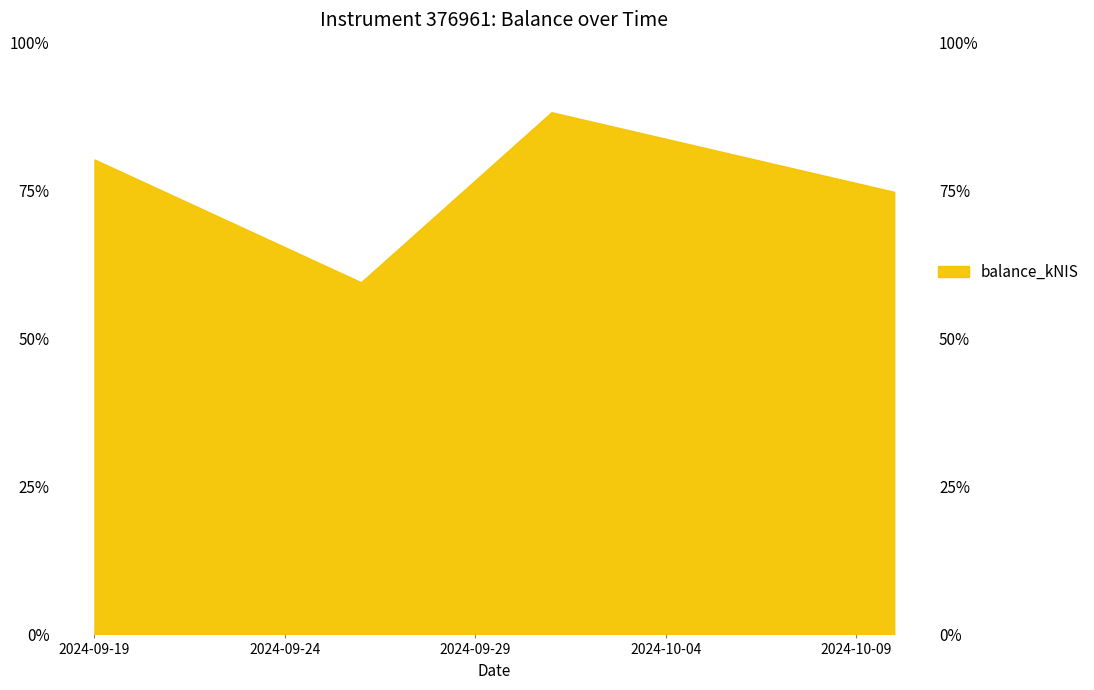

Count the number of categories in the chart.

4